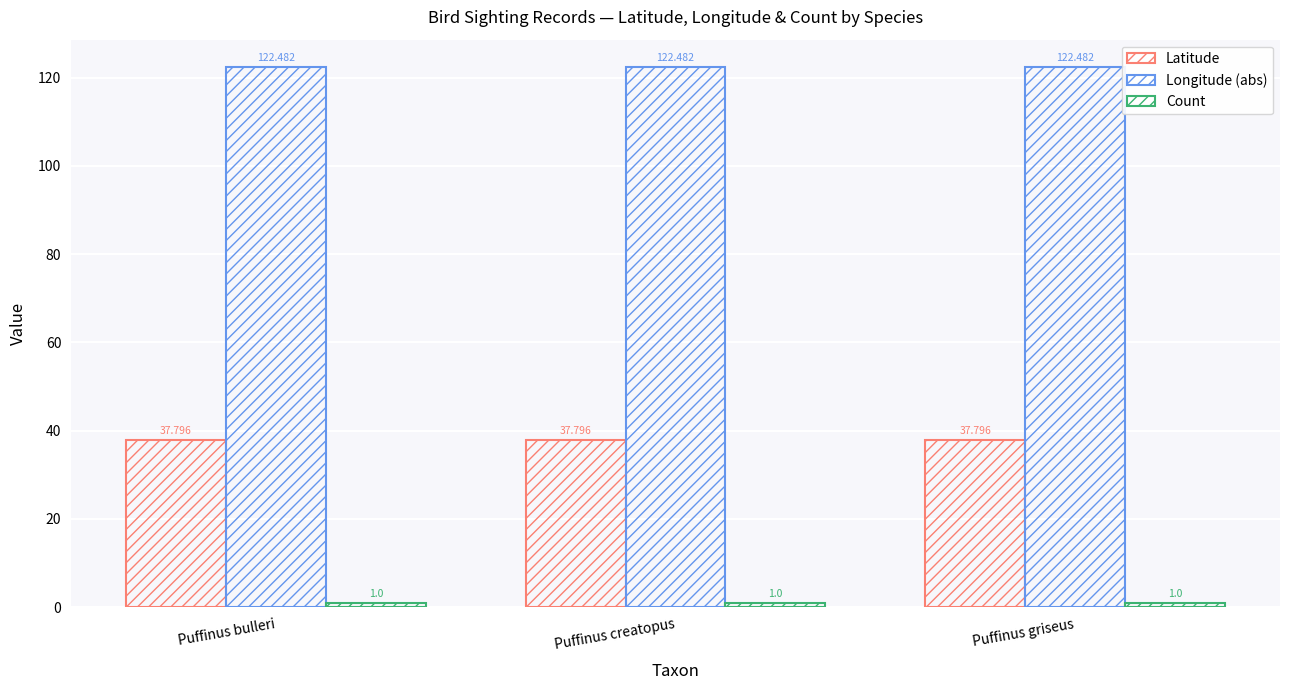

Is it true that Longitude (abs) equals 216.2 at Puffinus creatopus?

False